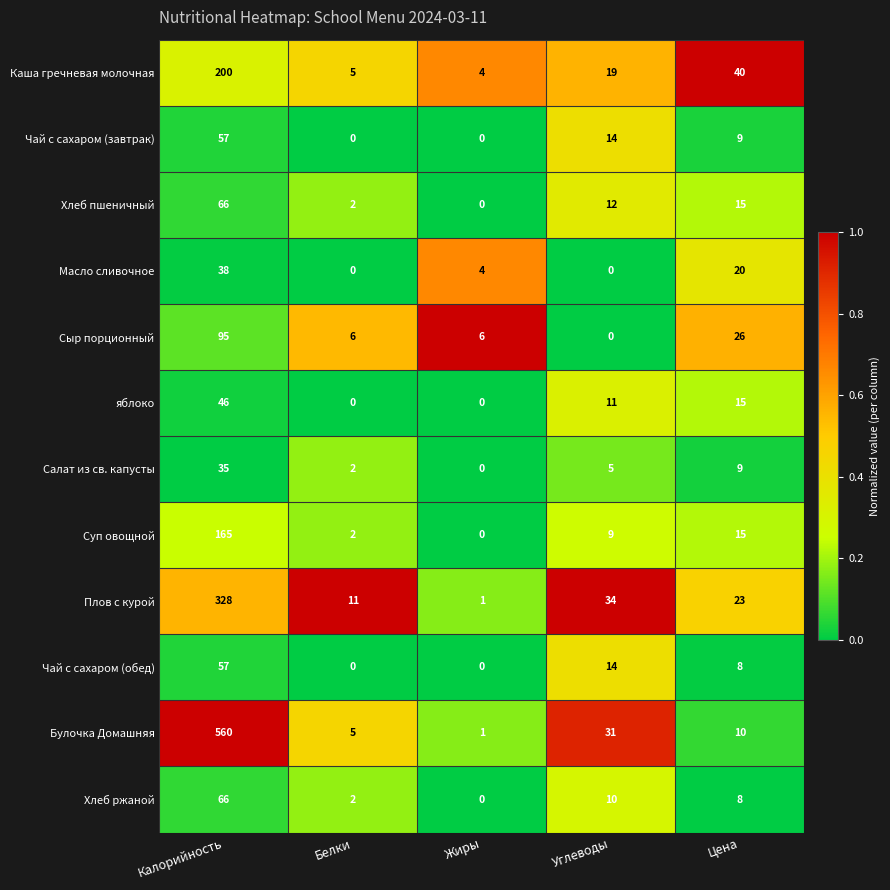

What is the difference between the highest and lowest values at Углеводы?

34